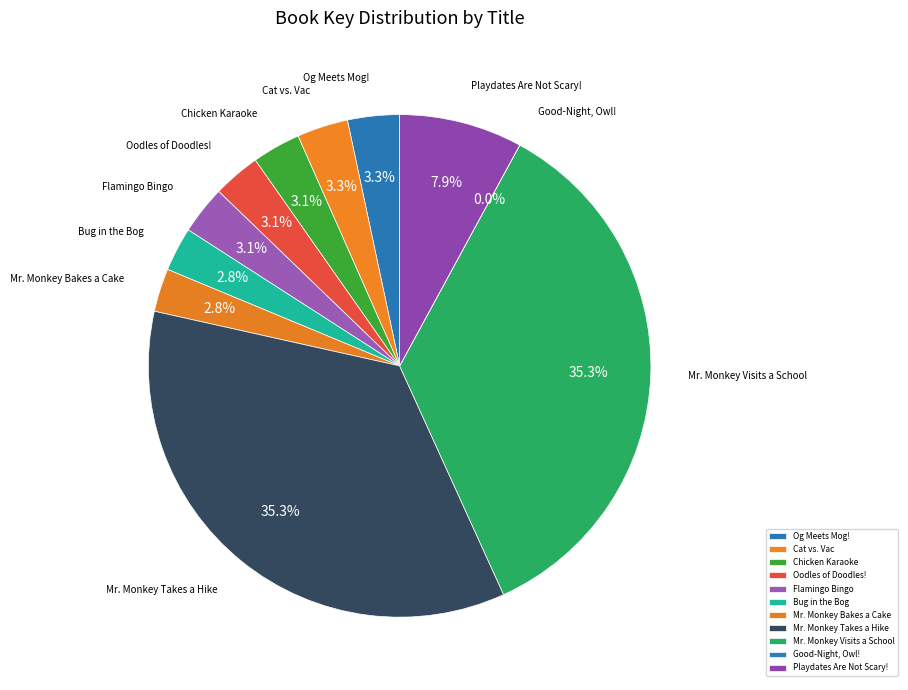

To the nearest percent, what is the combined percentage of Bug in the Bog and Playdates Are Not Scary!?

11%